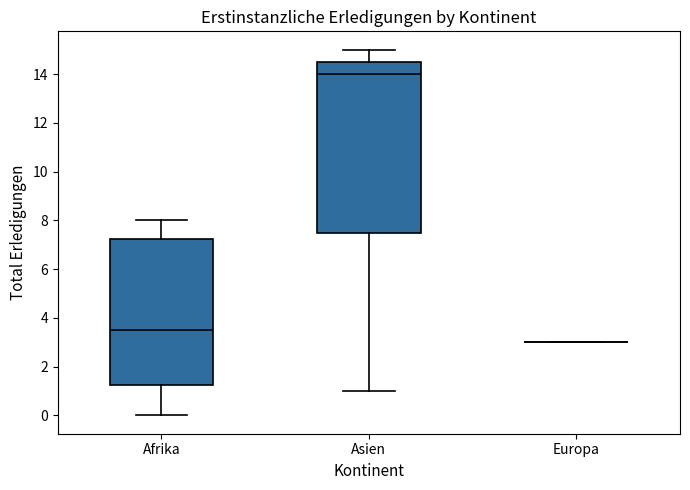

Reading left to right, transcribe this box plot: for each box, give where its median line is, the range the box spans, and where its two whiskers end, as read against the y-axis. The values are not printed on the chart, so give them approximately, as read against the axis.

Afrika: median 3.6, box 1.2 to 7.2, whiskers 0.0 to 8.0
Asien: median 14.0, box 7.6 to 14.6, whiskers 1.0 to 15.0
Europa: box collapsed to a line at 3.0, whiskers 3.0 to 3.0